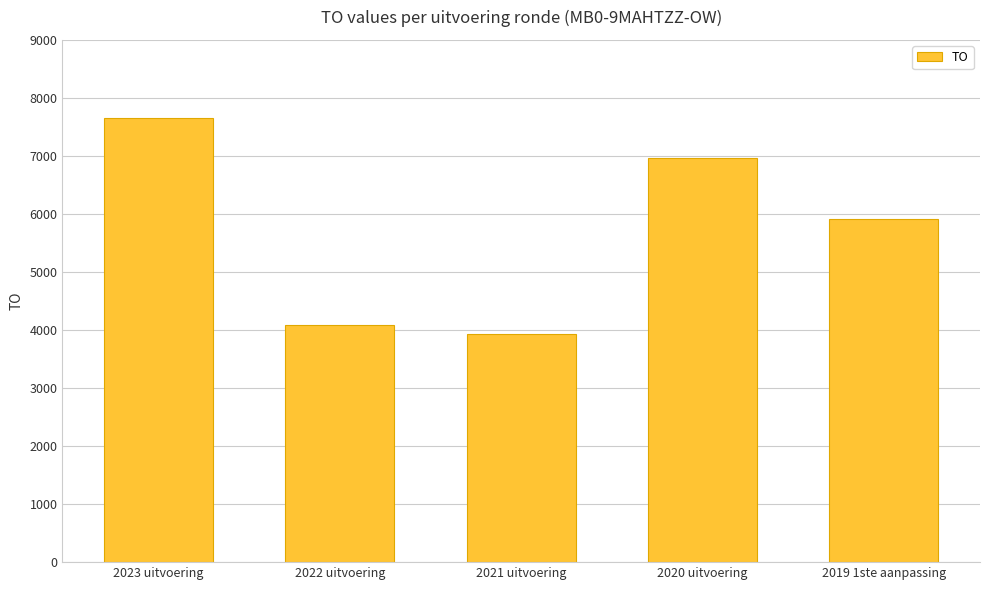

List the labels in order of value, largest first.

2023 uitvoering, 2020 uitvoering, 2019 1ste aanpassing, 2022 uitvoering, 2021 uitvoering